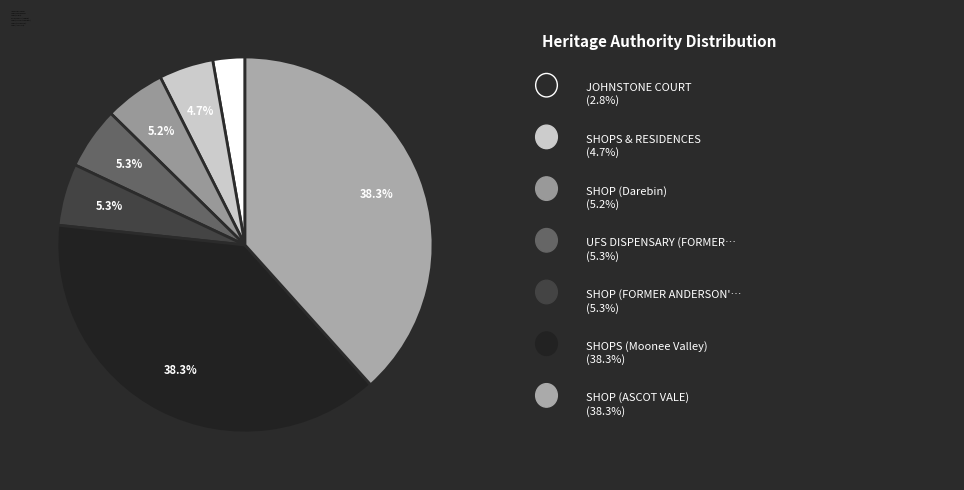

The SHOP (ASCOT VALE) slice represents 38% of the pie. True or false?

True